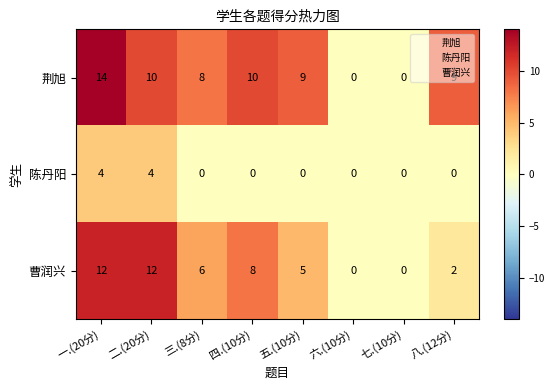

The value of 曹润兴 at 五.(10分) is 5. True or false?

True